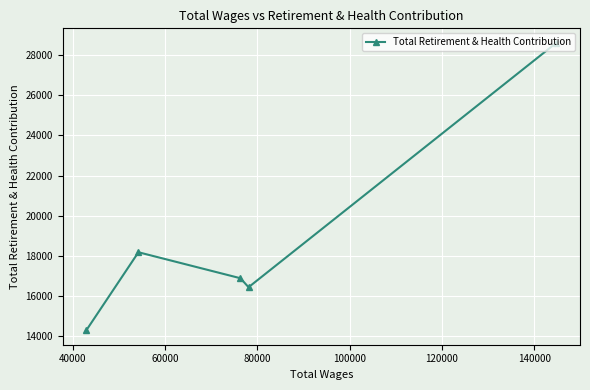

What is the greatest value displayed?

28612